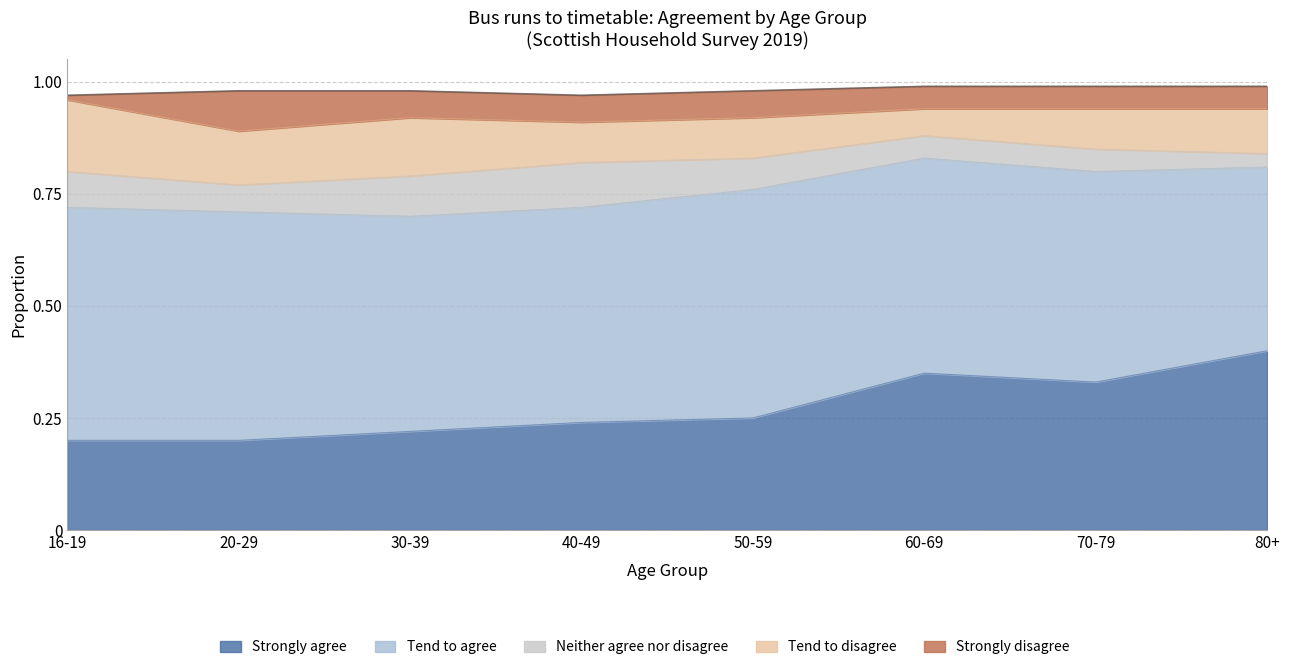

What value does the Strongly agree series have at 30-39?

0.2